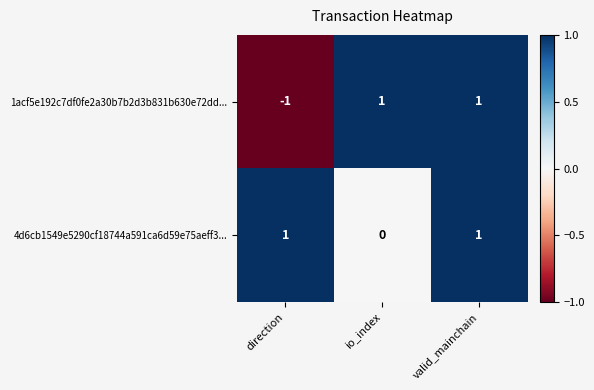

How many distinct data groups are displayed?

2